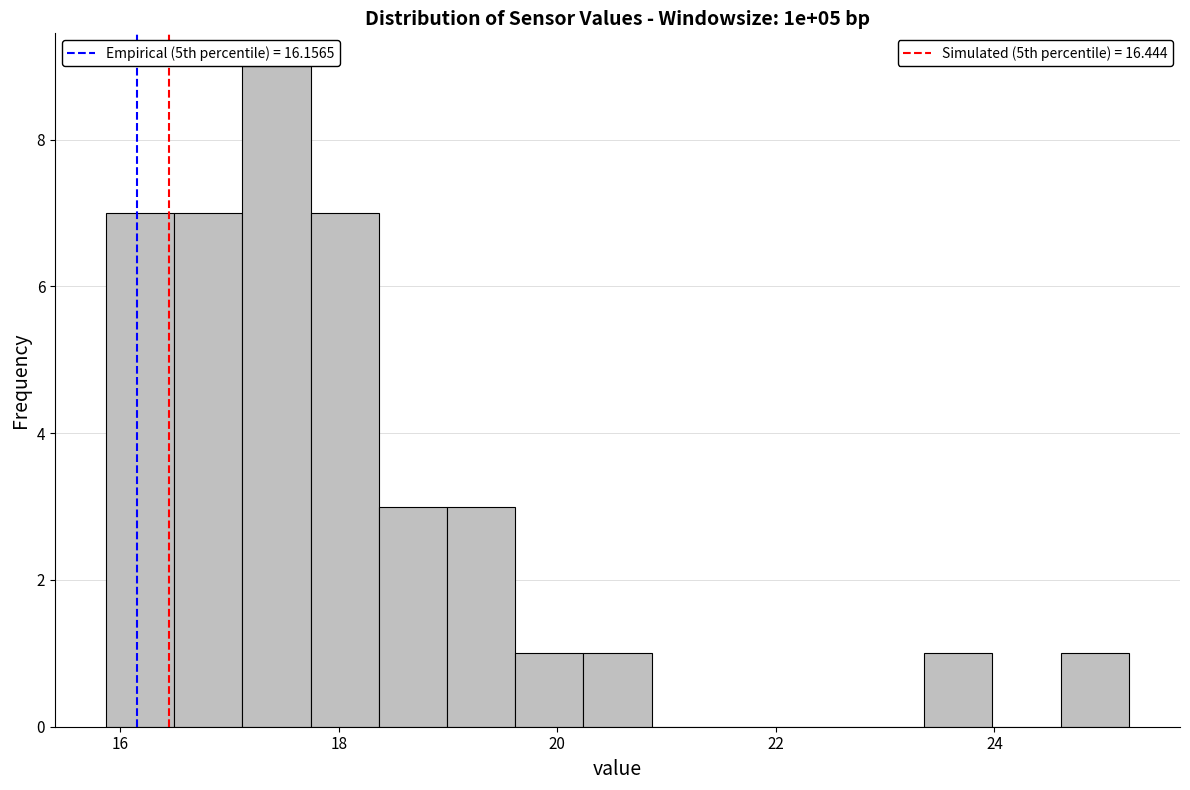

Around what value on the x-axis is the tallest bar? Give the approximate position of its centre, as read against the axis.

17.4